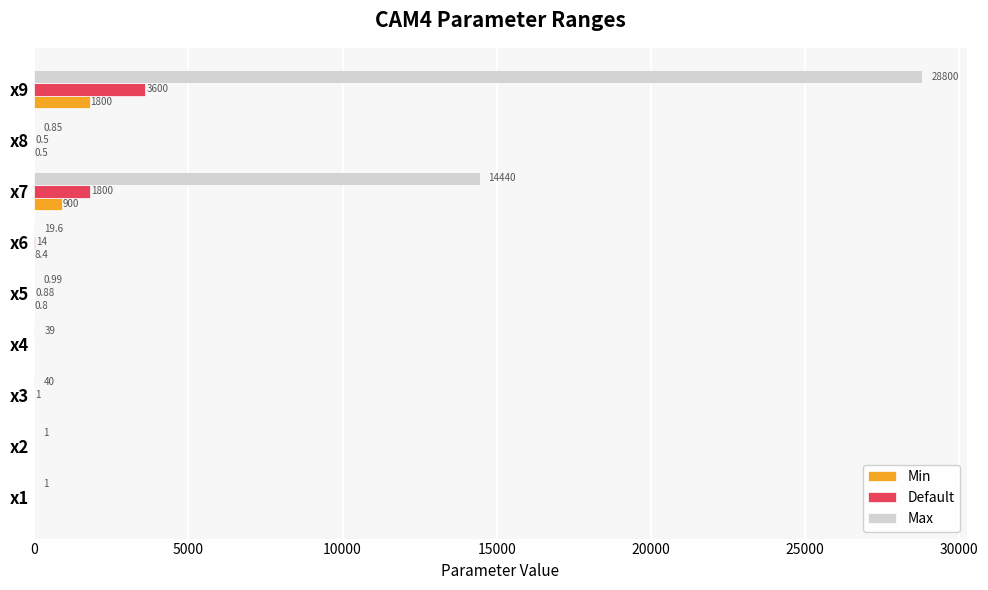

Between x1 and x3, which series saw the biggest shift?

Max